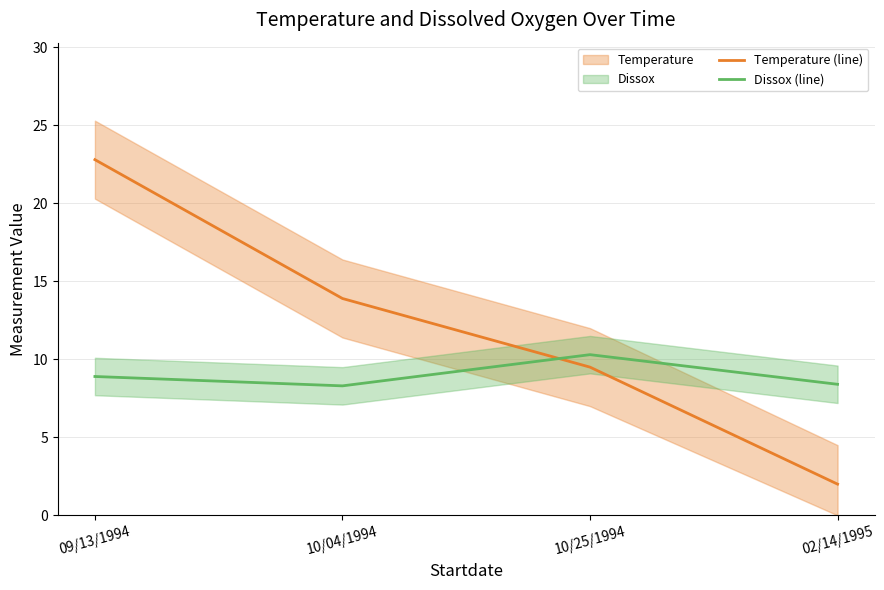

What is the greatest value displayed?

22.8